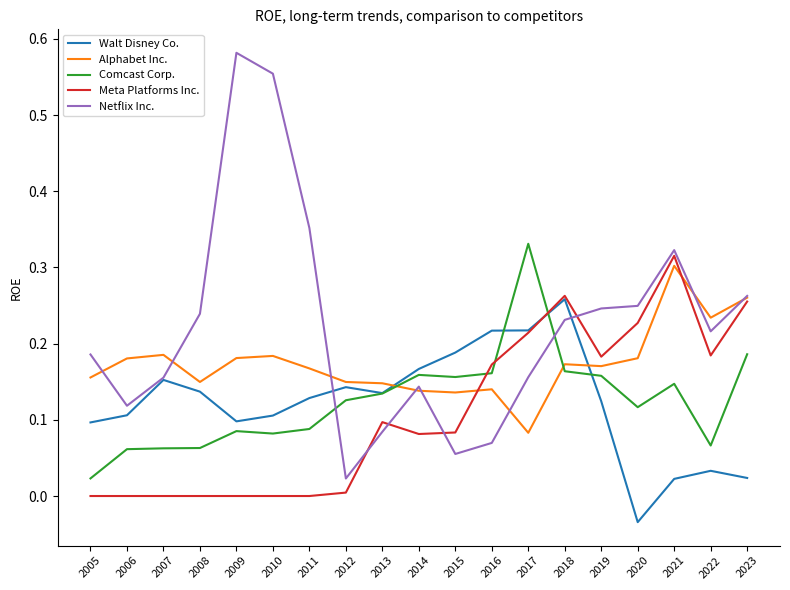

At which category does Netflix Inc. reach its first local peak?

2009